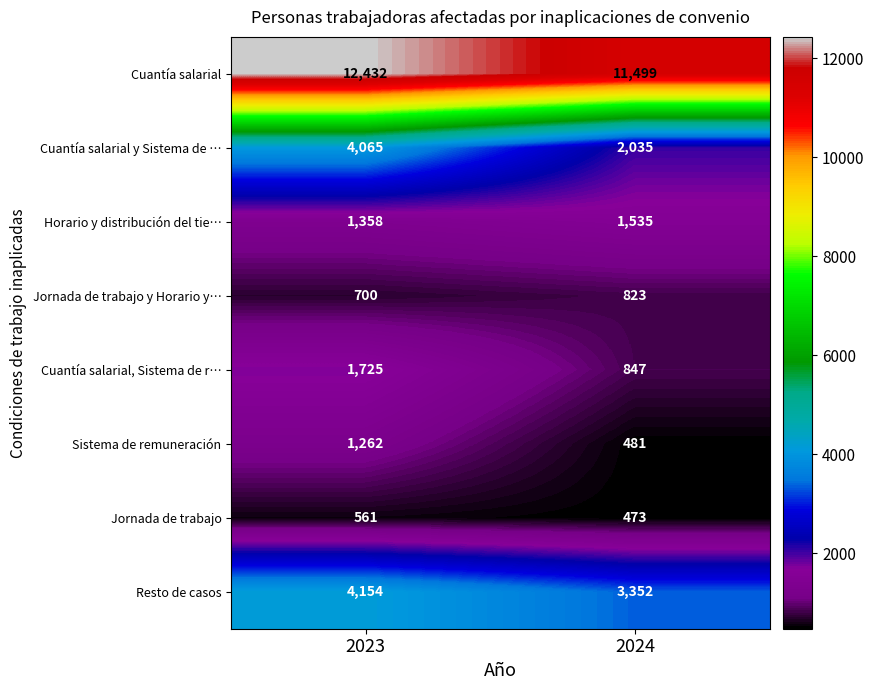

What is the smallest value displayed?

473